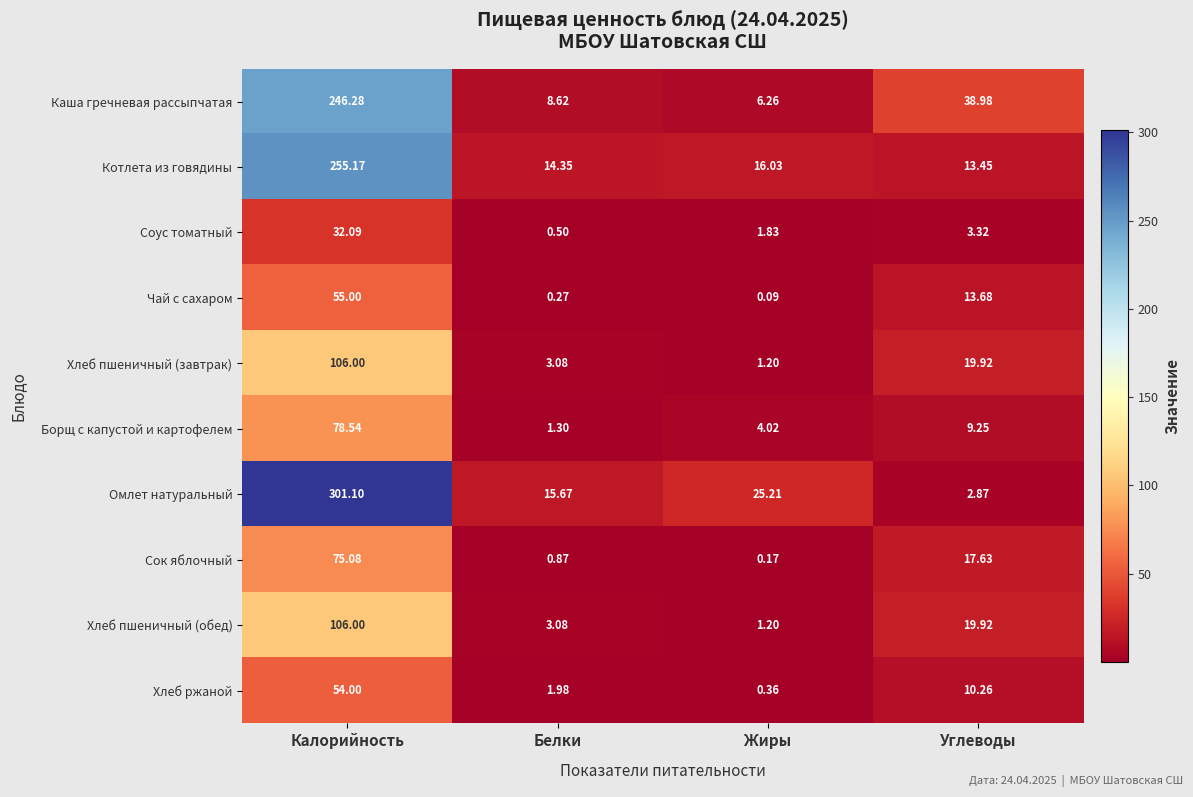

Where is Хлеб пшеничный (завтрак) nearest to the value 53?

Углеводы